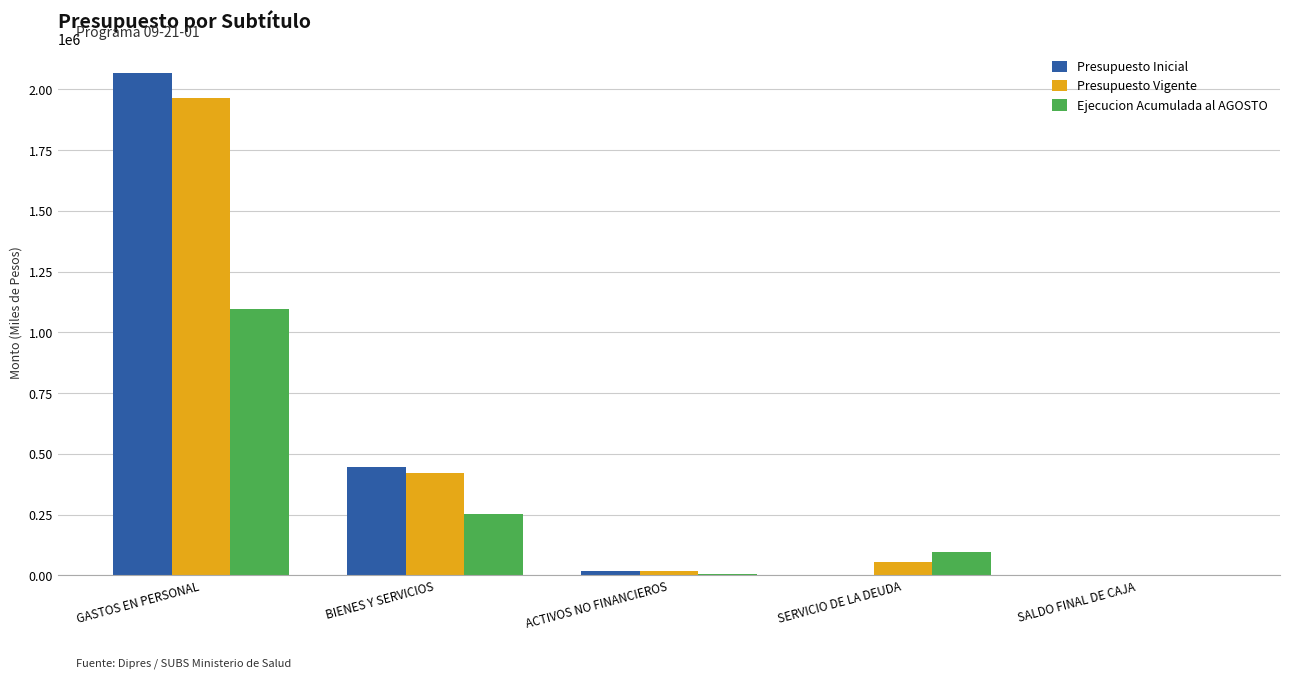

How many data points does each series have?

5